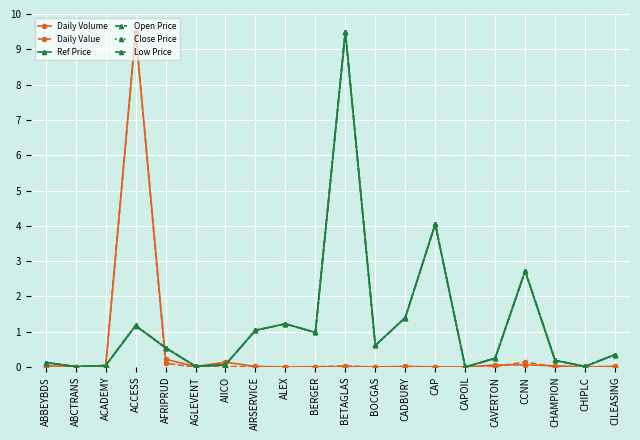

Between AIRSERVICE and CAP, which series saw the biggest shift?

Ref Price